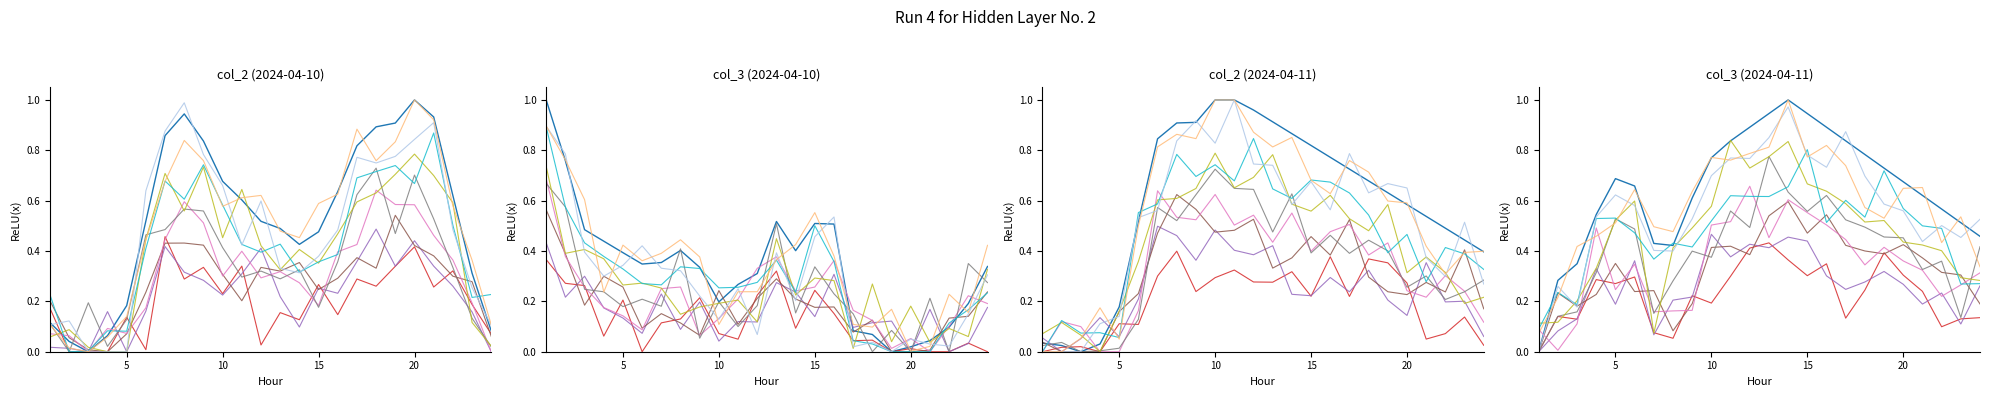

What are all the series names shown in the legend?

col_2_2024-04-10, col_3_2024-04-10, col_2_2024-04-11, col_3_2024-04-11